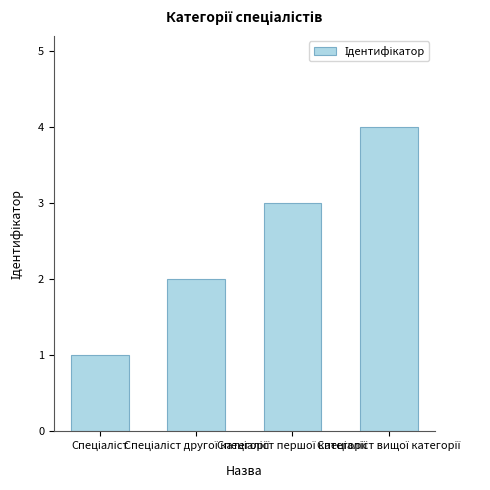

How many data points are less than 3?

2